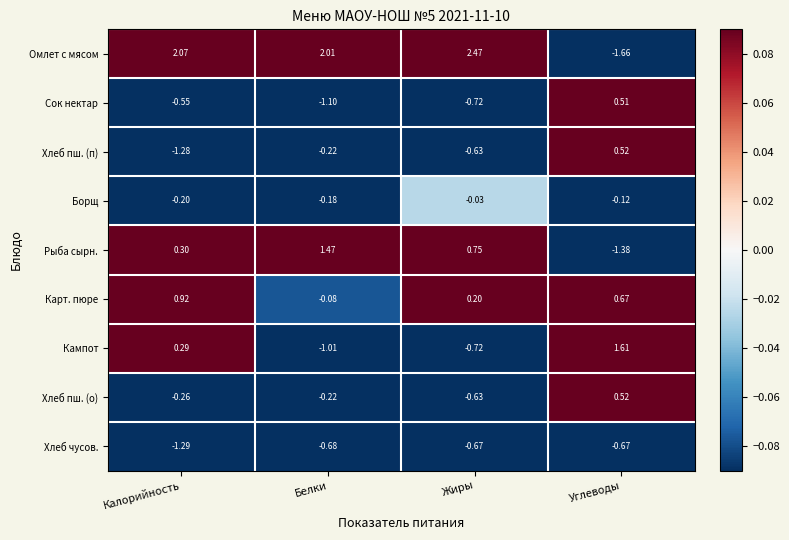

Where does the Хлеб пш. (п) series first go above 0?

Углеводы